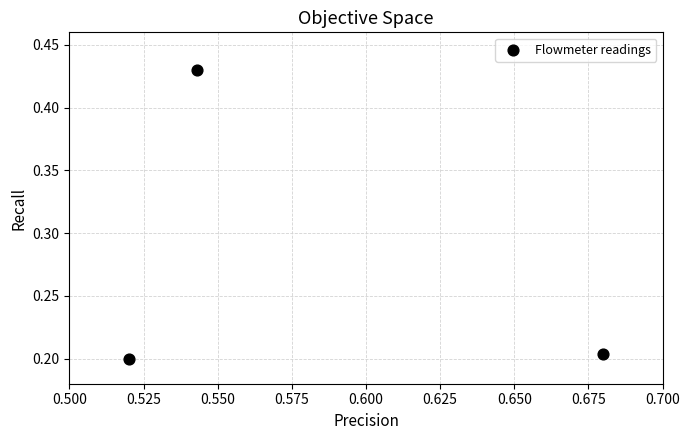

What is the average Y value?

0.3